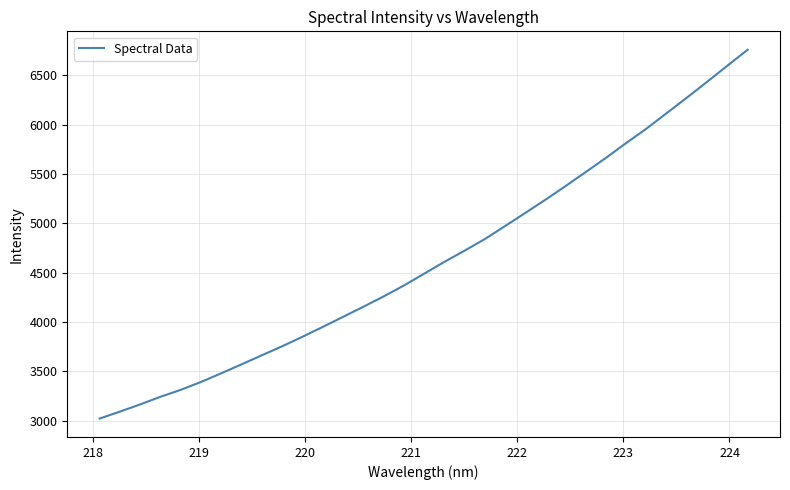

What is the difference between the maximum and minimum values?

3737.7